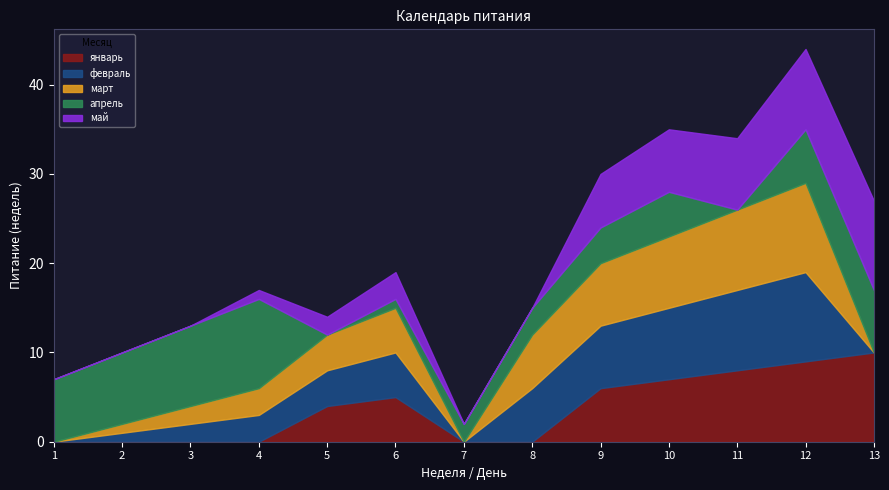

What are all the series names shown in the legend?

январь, февраль, март, апрель, май